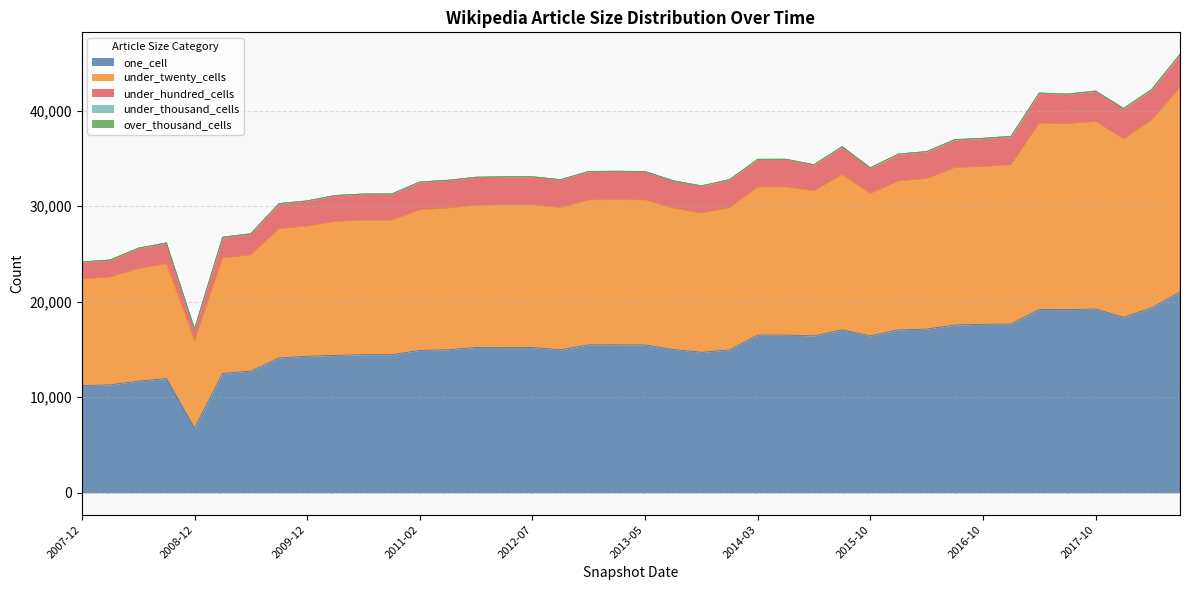

True or false: over_thousand_cells has a value of 0 at 2015-01.

True